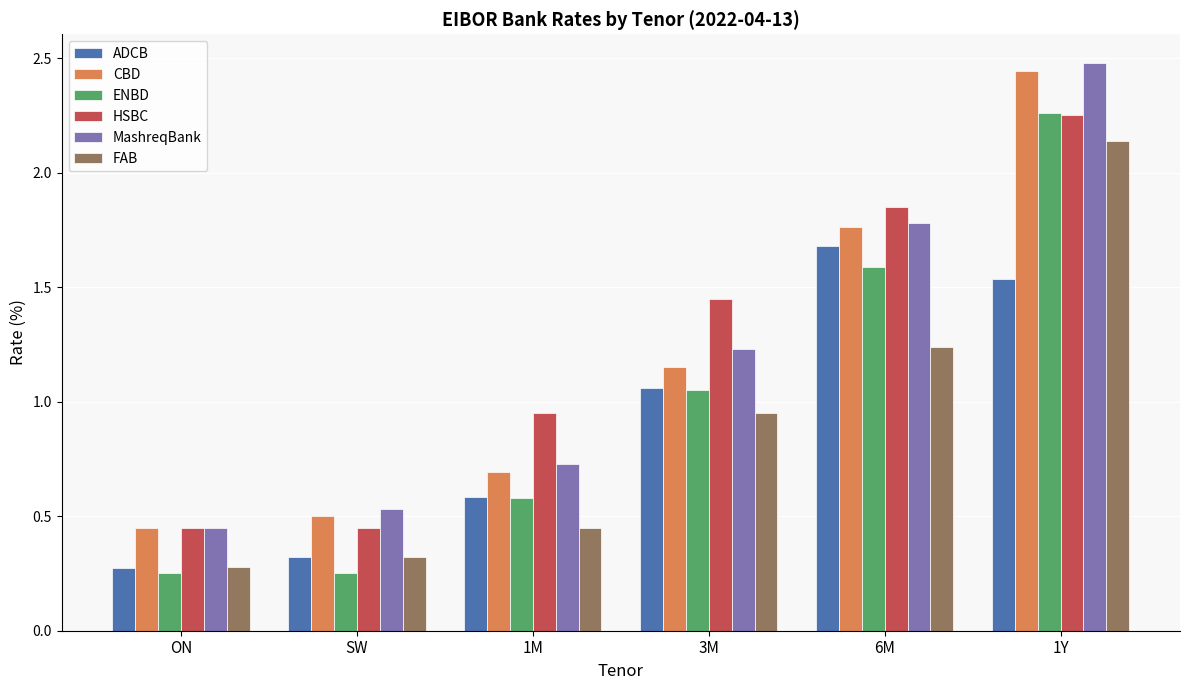

Which series changed the most between 3M and 6M?

ADCB